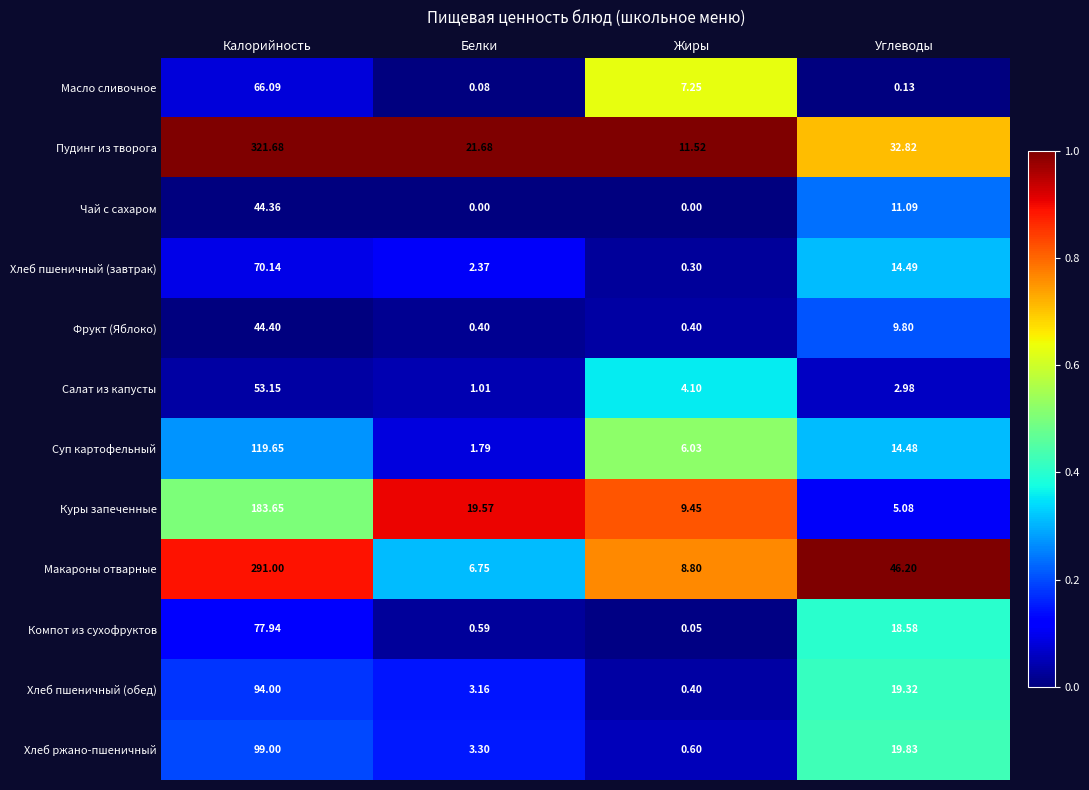

Which category has the highest value in the Макароны отварные series?

Калорийность